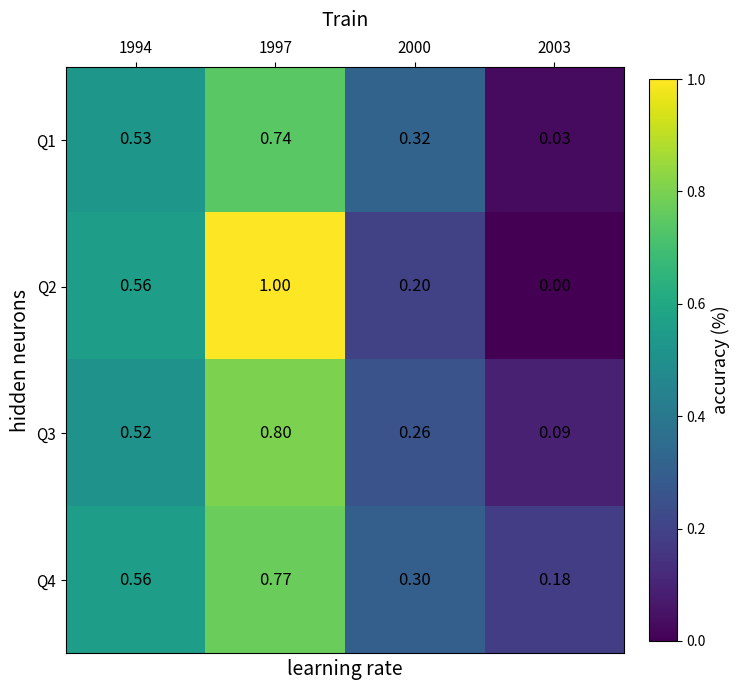

At 2000, list the series in order from largest to smallest.

Q1, Q4, Q3, Q2